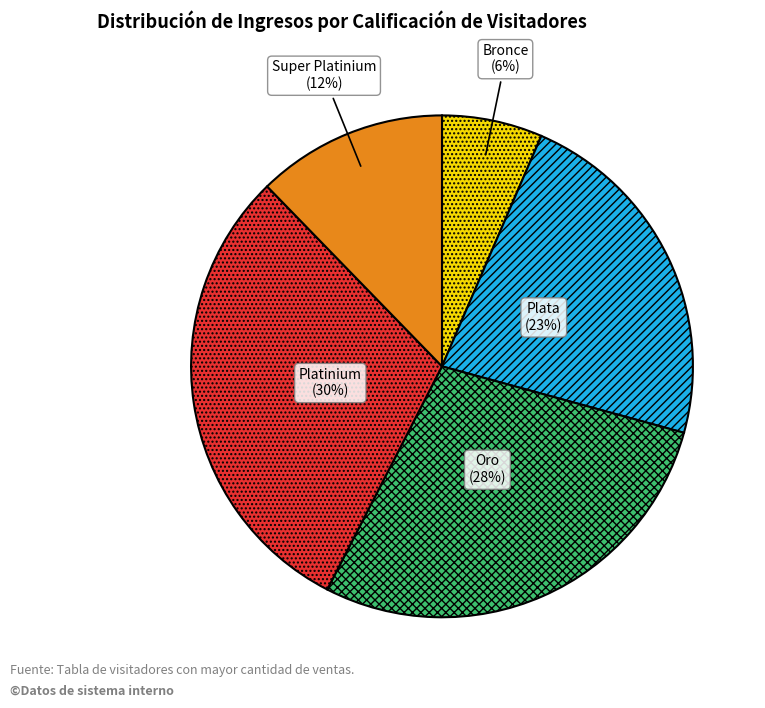

Which has a higher value, Bronce or Oro?

Oro